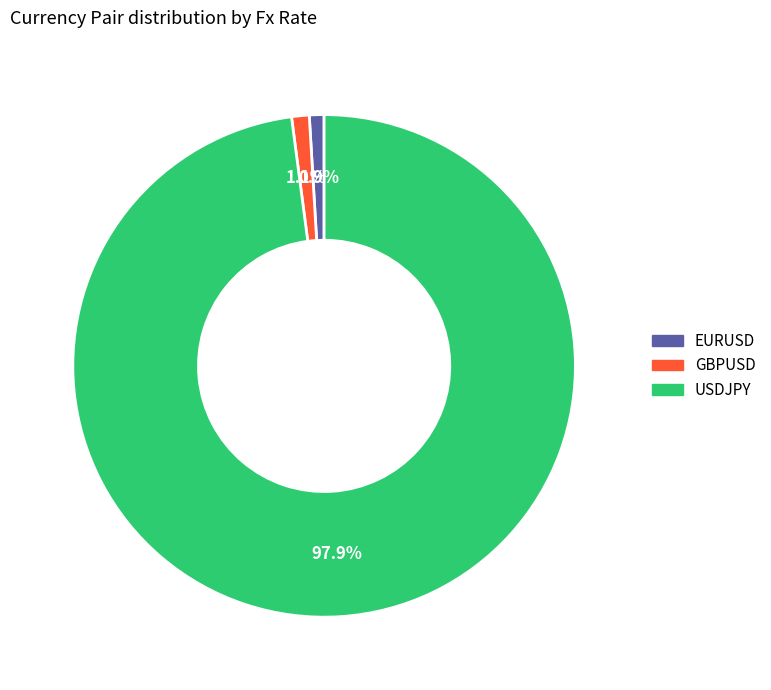

Is GBPUSD the majority of the pie?

No